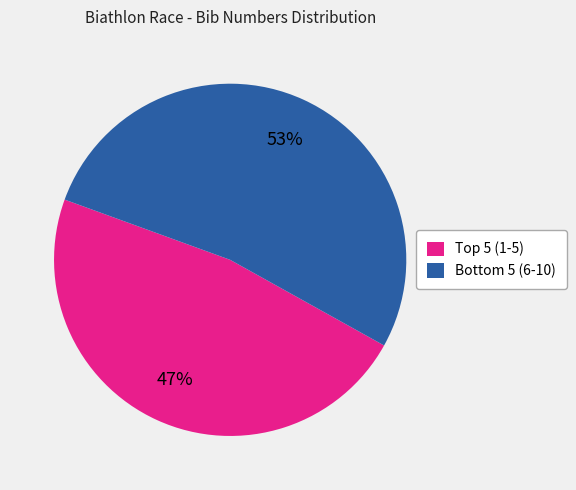

Which slice represents more than half of the pie?

Bottom 5 (6-10)